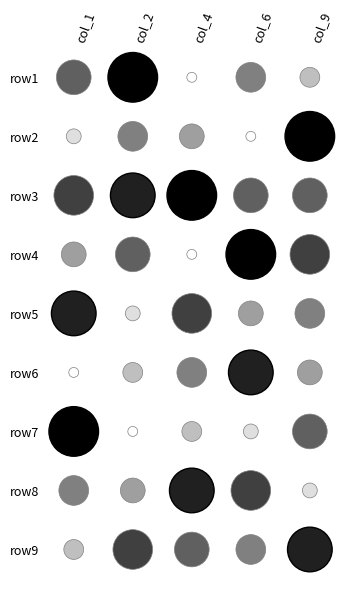

Is it true that row1 equals 3 at 1?

False